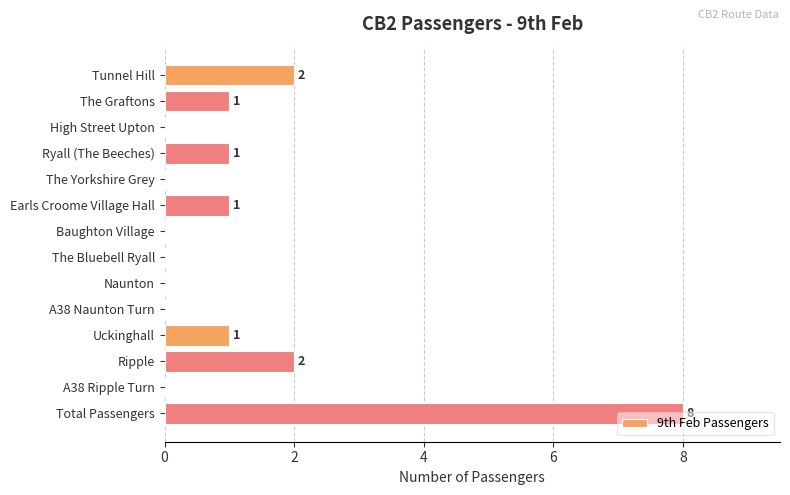

Does the chart contain stacked bars?

No